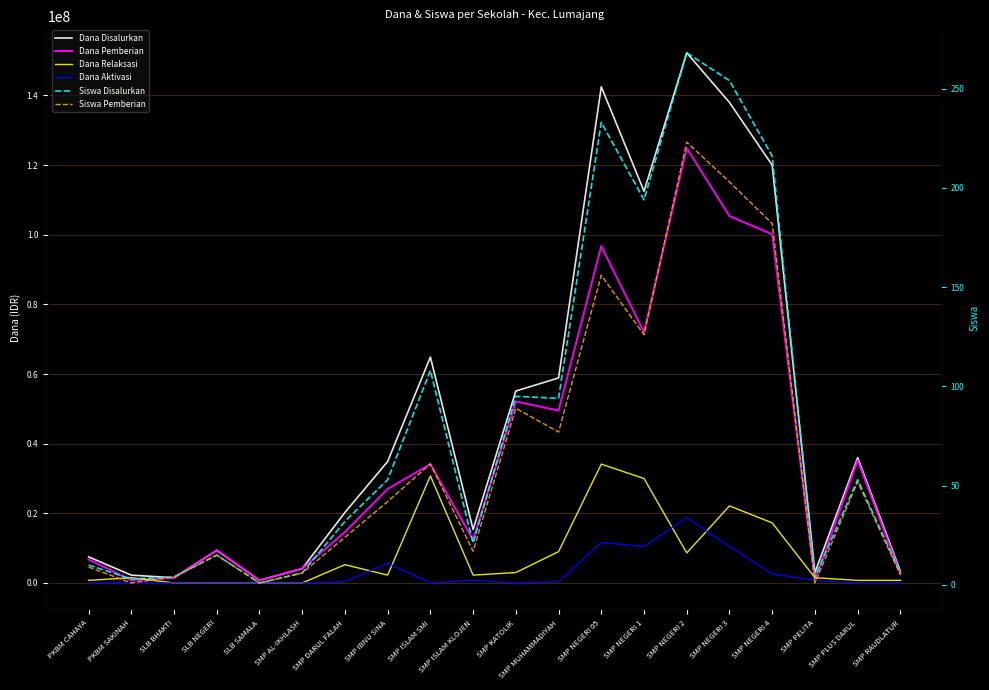

At SMP AL-IKHLASH, list the series in order from largest to smallest.

Dana Disalurkan, Dana Pemberian, Siswa Disalurkan, Siswa Pemberian, Dana Relaksasi, Dana Aktivasi